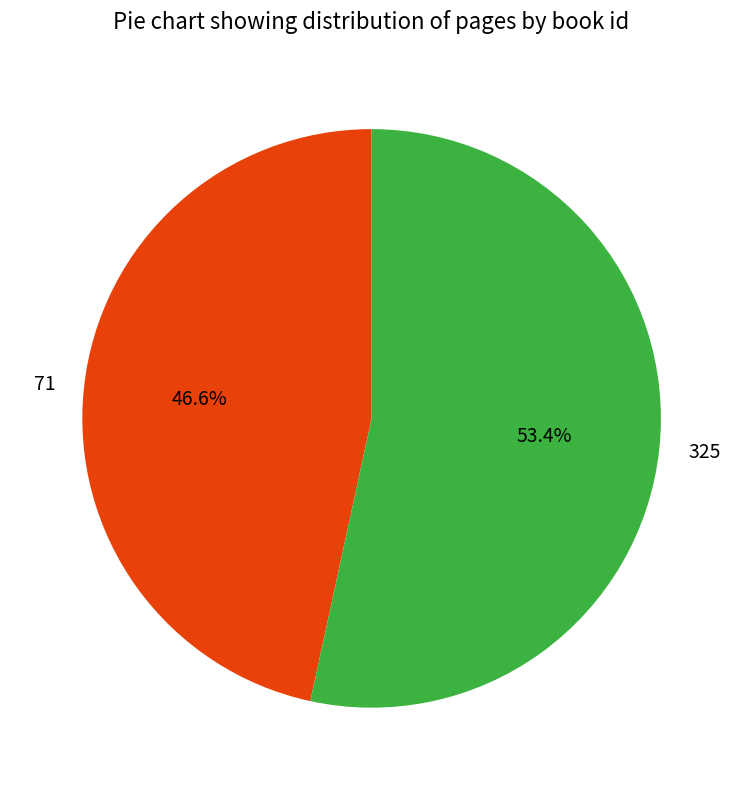

Does any single category account for the majority?

Yes